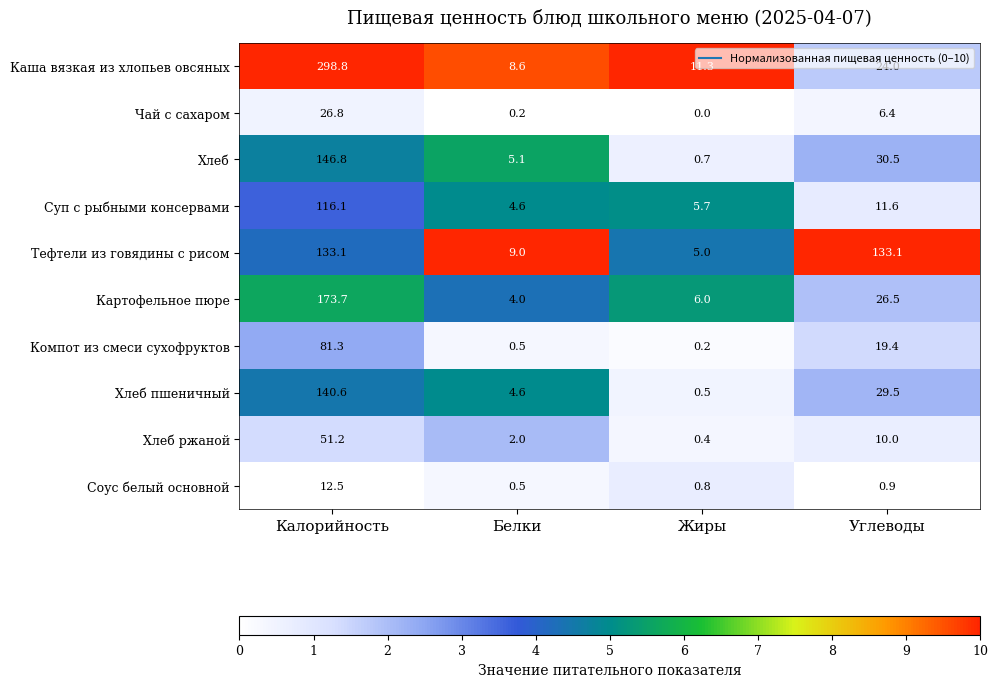

What is the difference between the highest and lowest values at Углеводы?

132.2